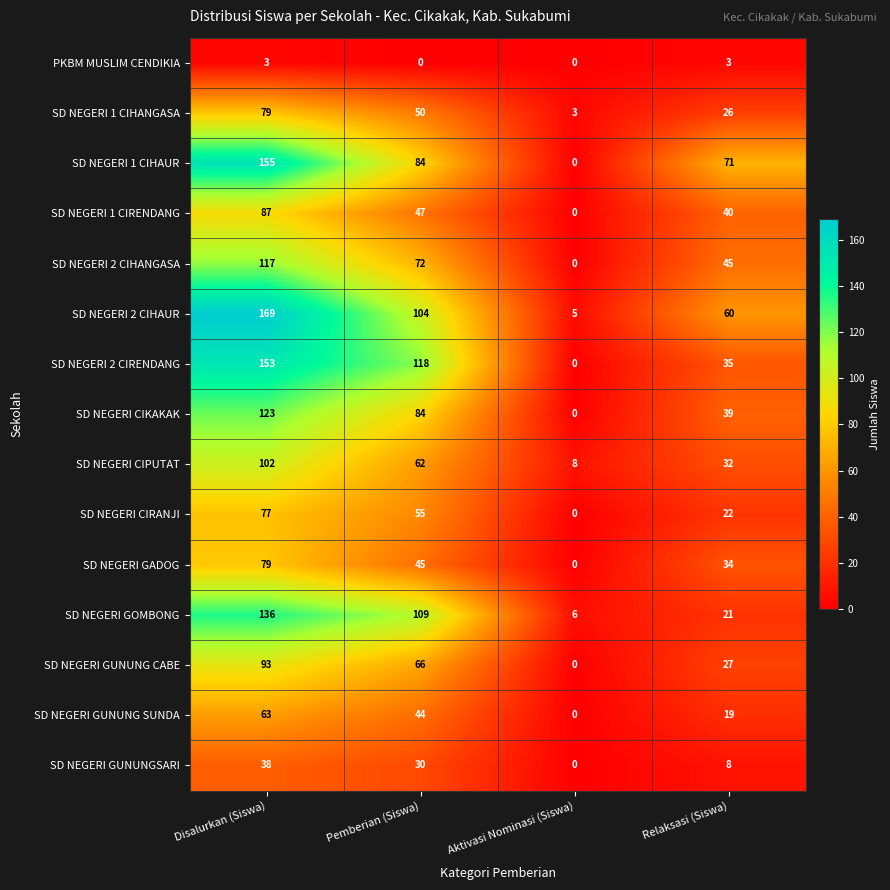

List the labels in order of SD NEGERI GADOG value, smallest first.

Aktivasi Nominasi (Siswa), Relaksasi (Siswa), Pemberian (Siswa), Disalurkan (Siswa)